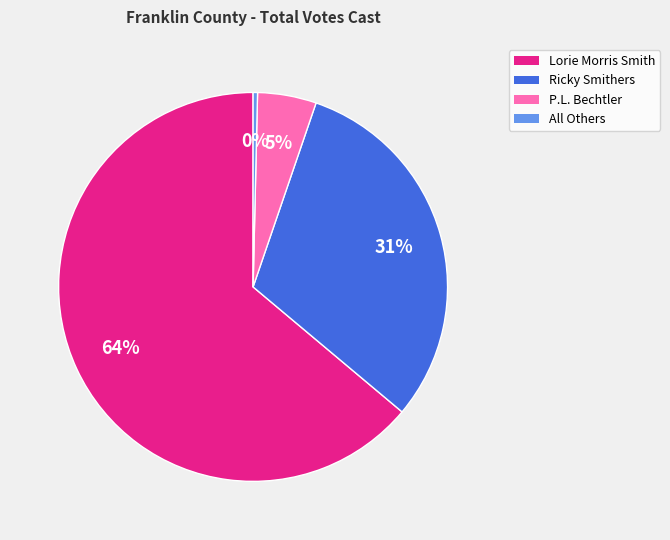

Which has a higher value, All Others or P.L. Bechtler?

P.L. Bechtler